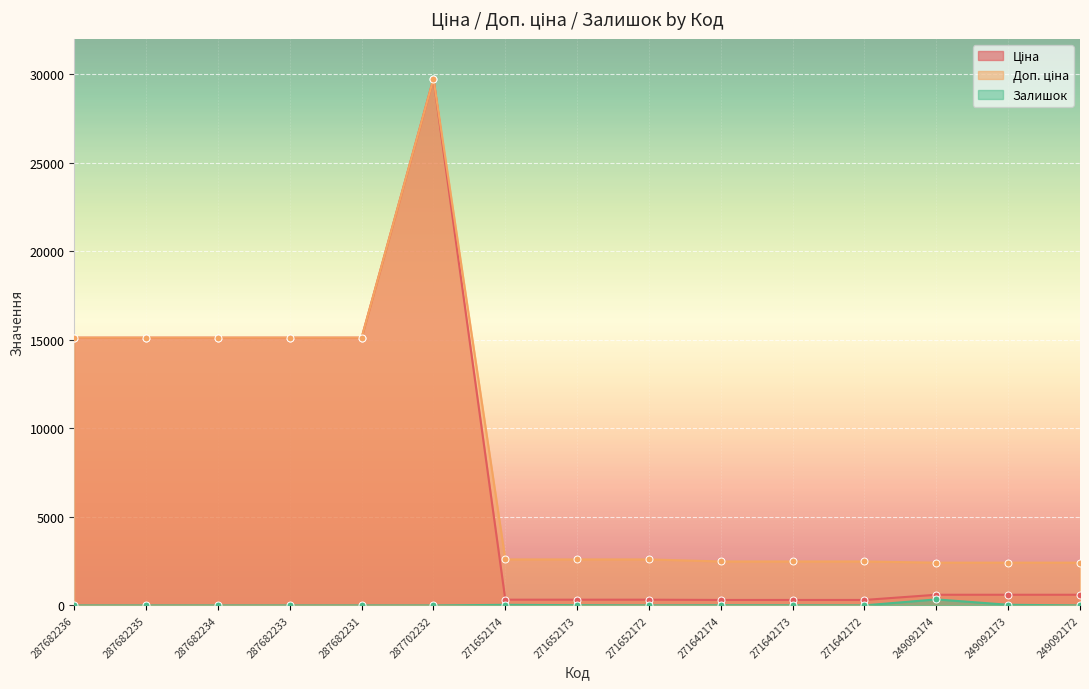

The value of Доп. ціна at 271642174 is 2482.4. True or false?

True